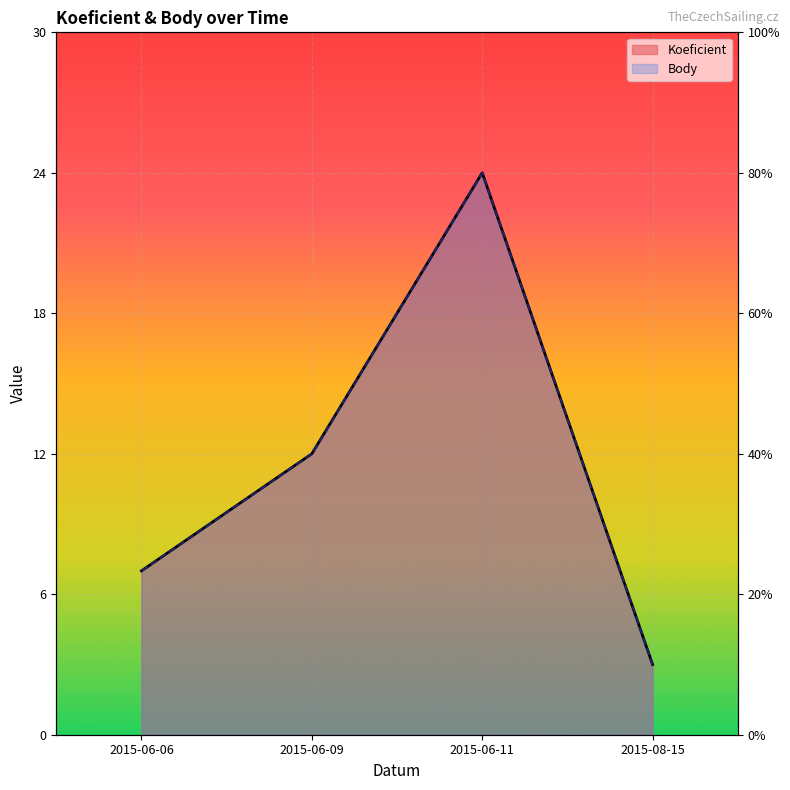

Reading right to left, extract all data points from this chart.

Koeficient: 3	24	12	7
Body: 3	24	12	7